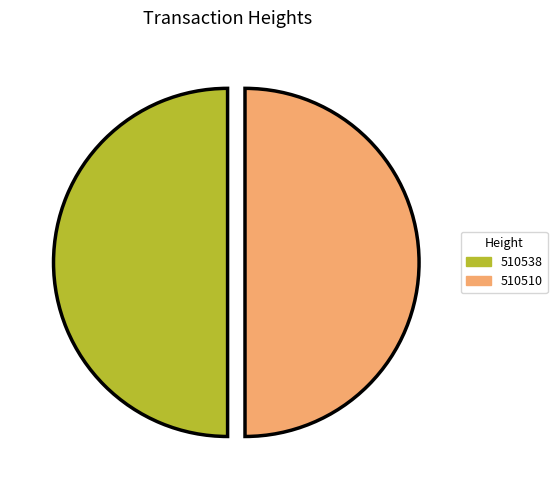

The 510510 slice represents 50% of the pie. True or false?

True